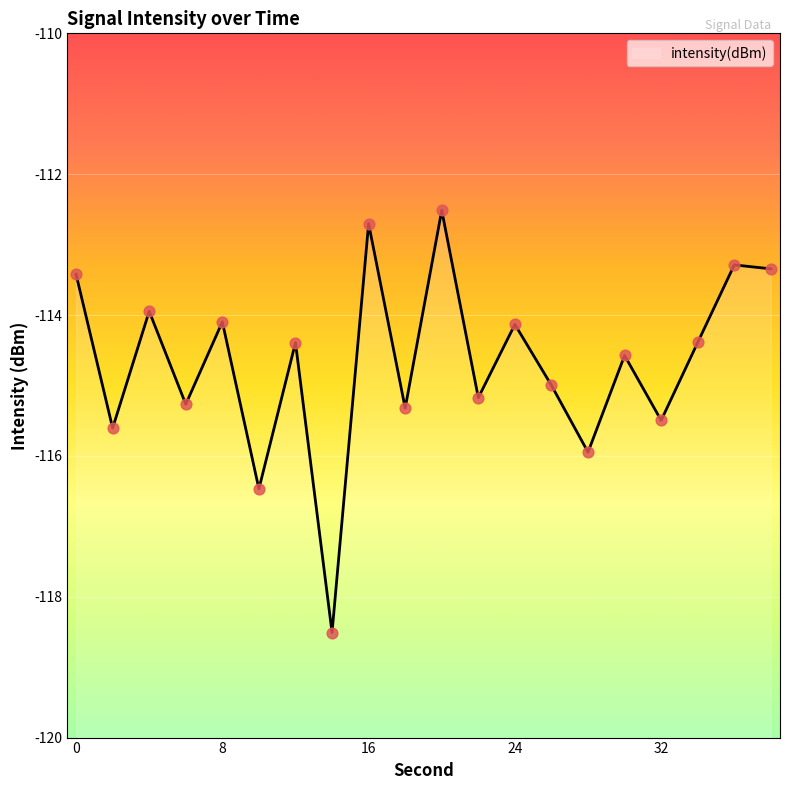

What is the change in value from 30 to 36?

+1.3